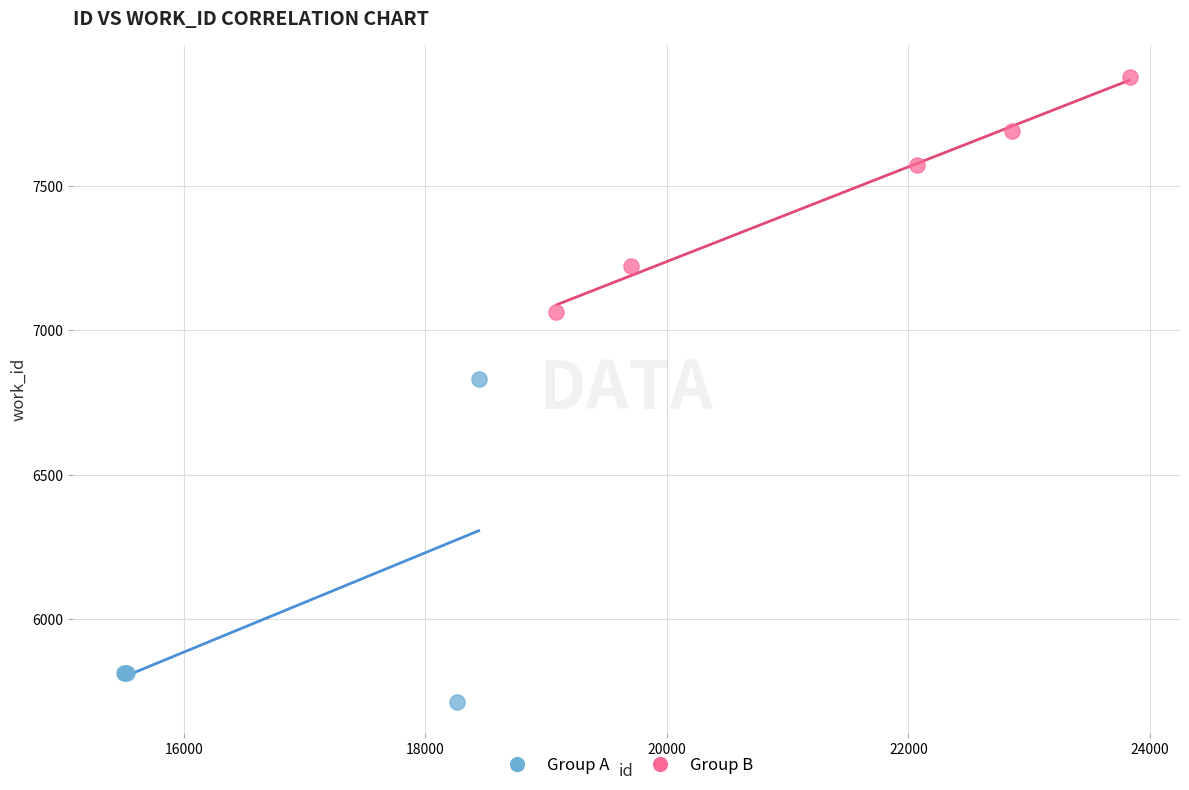

Which series contains the lowest Y value?

Group A